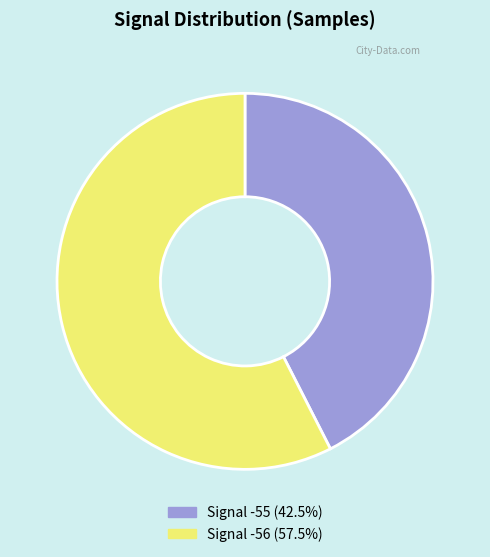

Is there any slice that represents more than half of the pie?

Yes